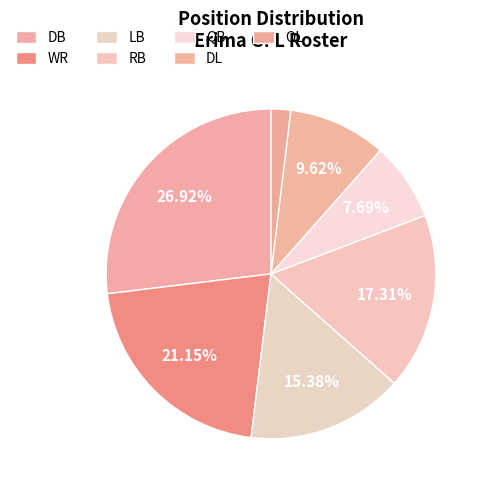

Does any single category account for the majority?

No